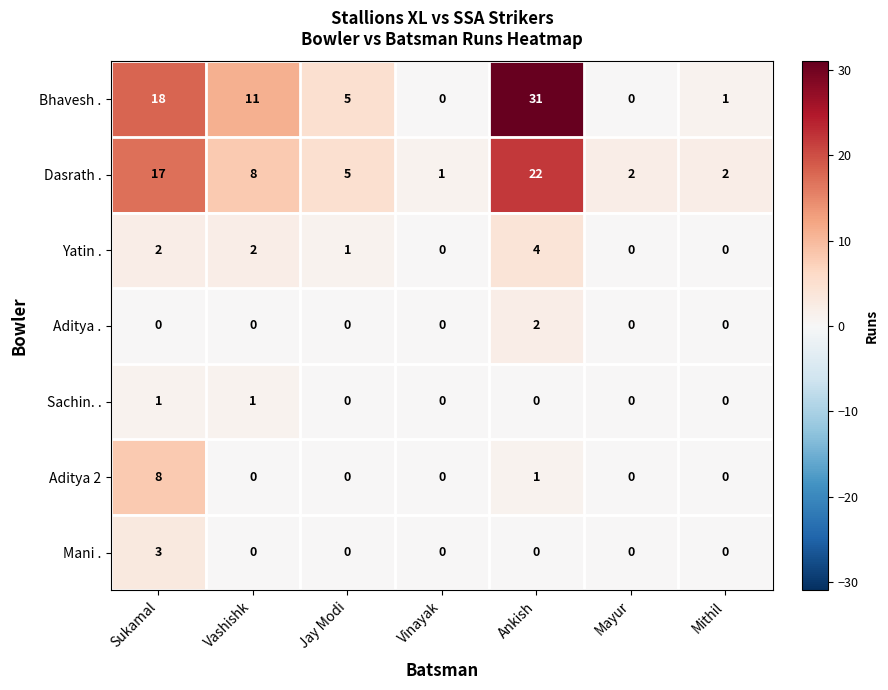

Count the number of categories in the chart.

7